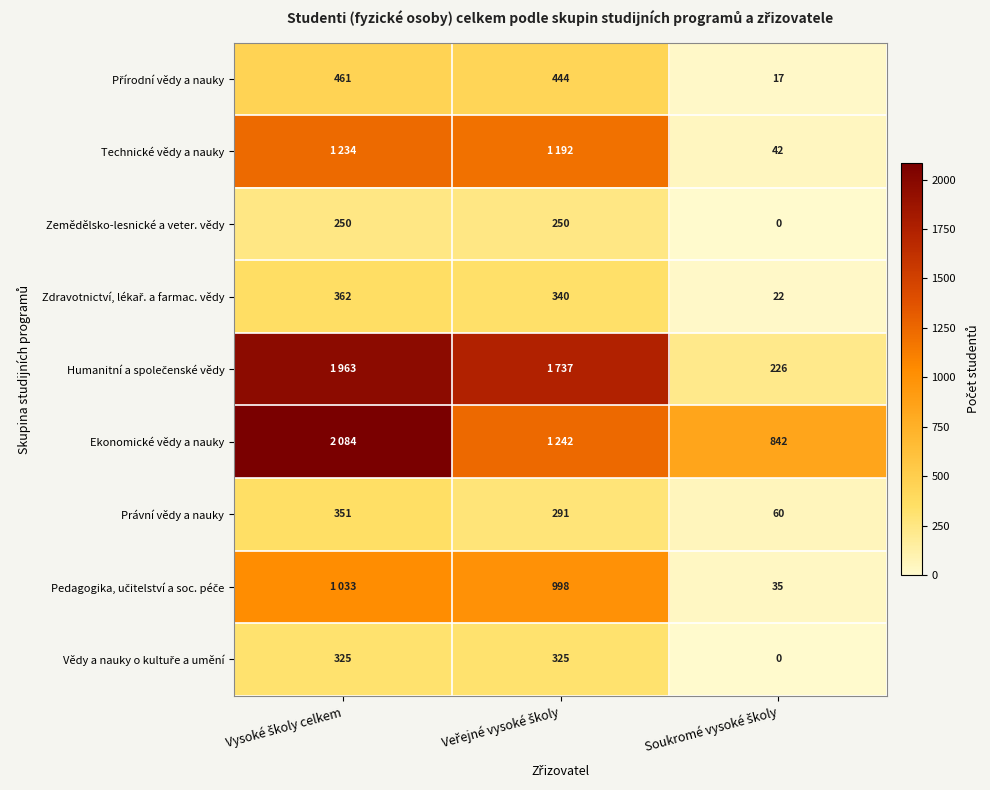

What is the average value of the Zemědělsko-lesnické a veter. vědy series?

167